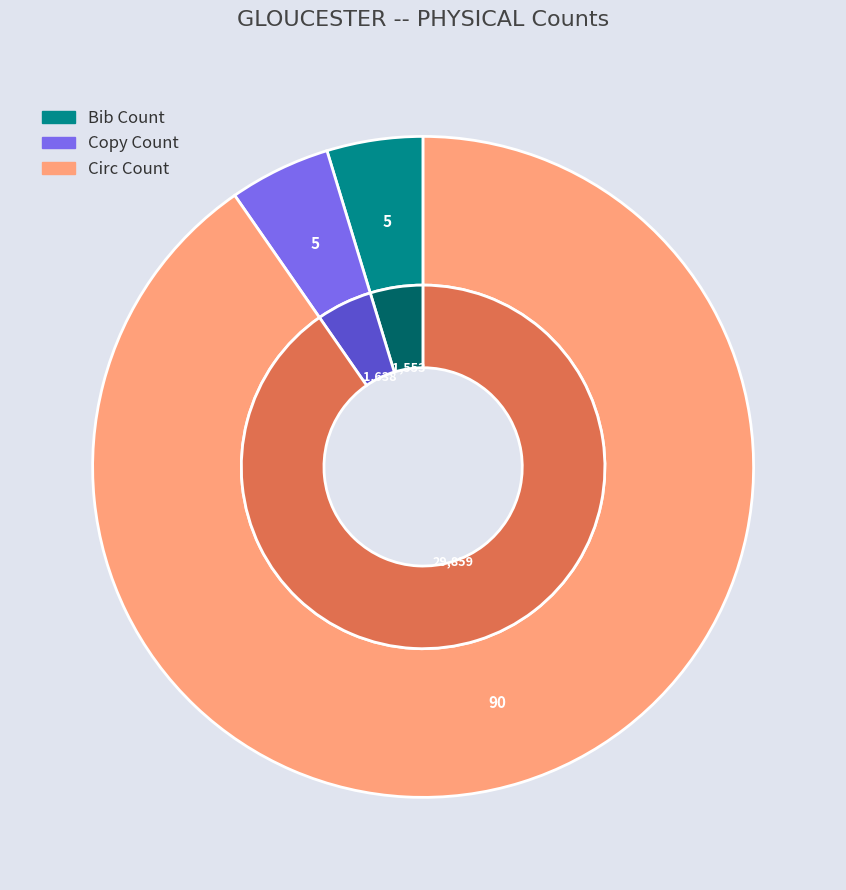

What percentage is the Circ Count slice, to the nearest percent?

90%